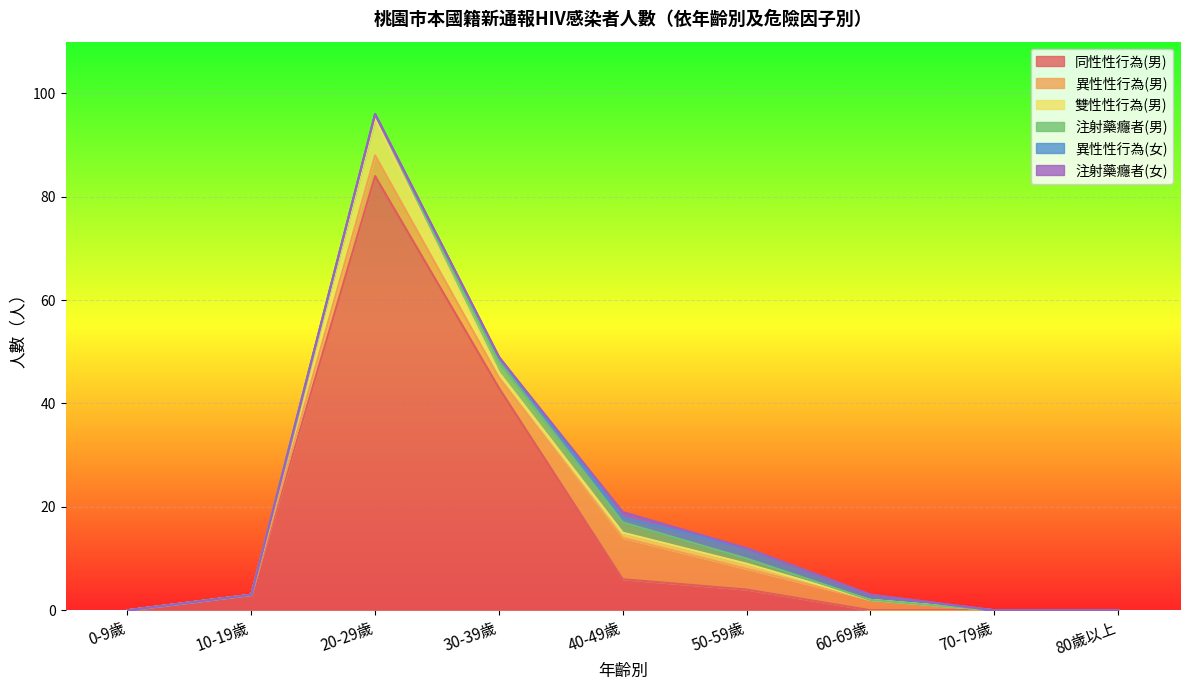

What is the total value across all series at 30-39歲?

49